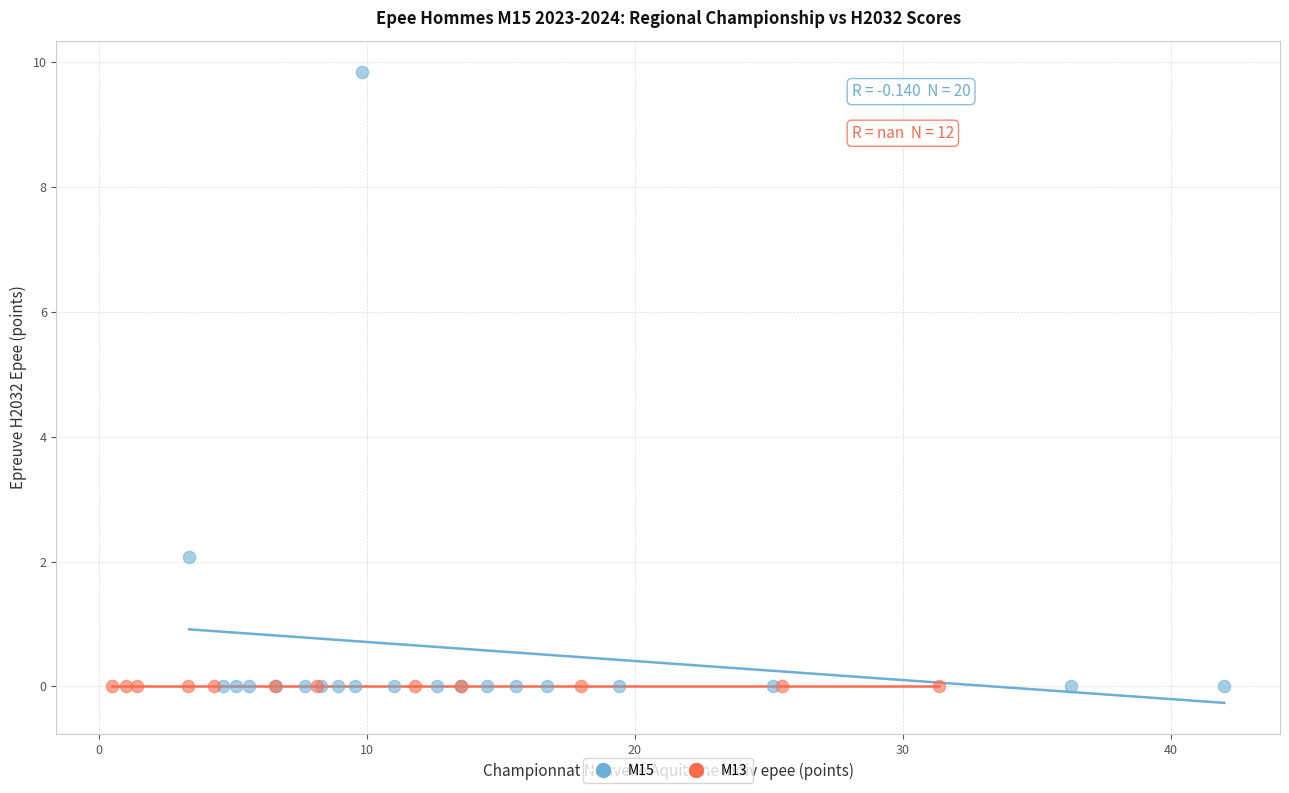

Which series contains the highest Y value?

M15